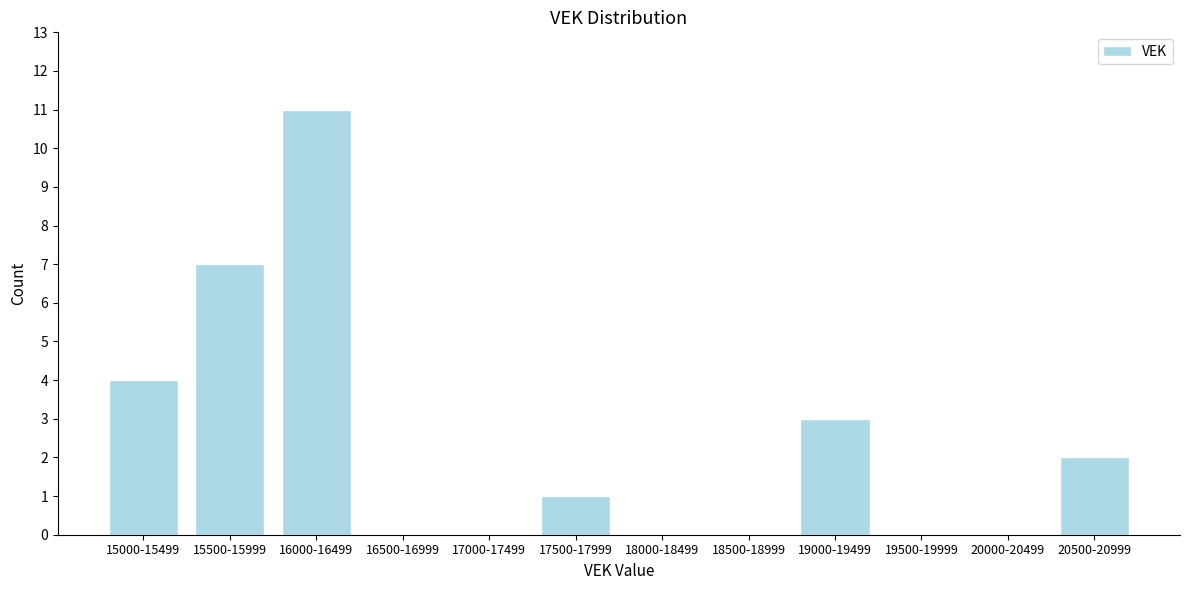

Reading left to right, extract all data points from this chart.

15000-15499=4	15500-15999=7	16000-16499=11	16500-16999=0	17000-17499=0	17500-17999=1	18000-18499=0	18500-18999=0	19000-19499=3	19500-19999=0	20000-20499=0	20500-20999=2